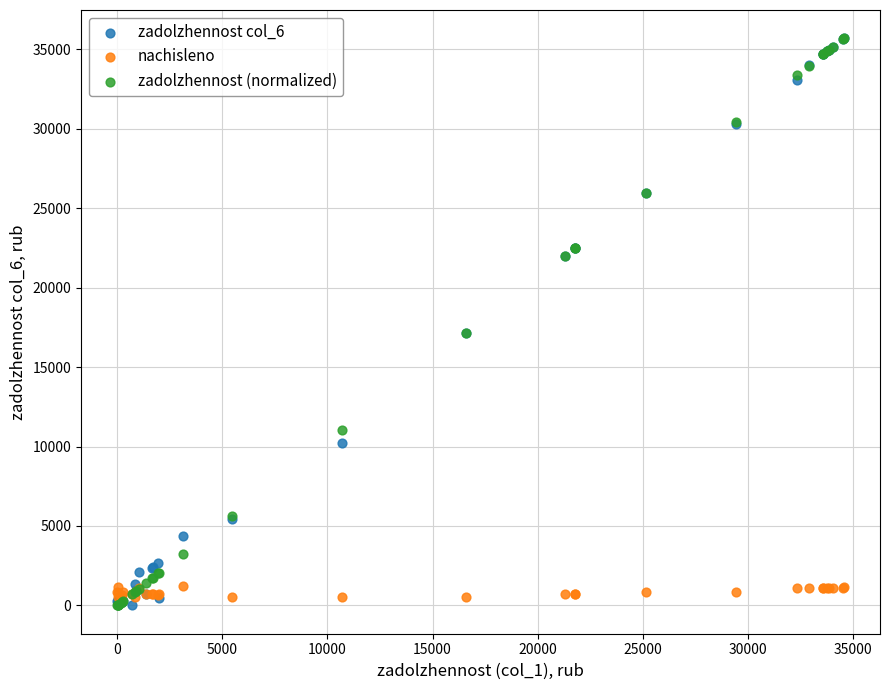

What are all the series names shown in the legend?

zadolzhennost col_6, nachisleno, zadolzhennost (normalized)